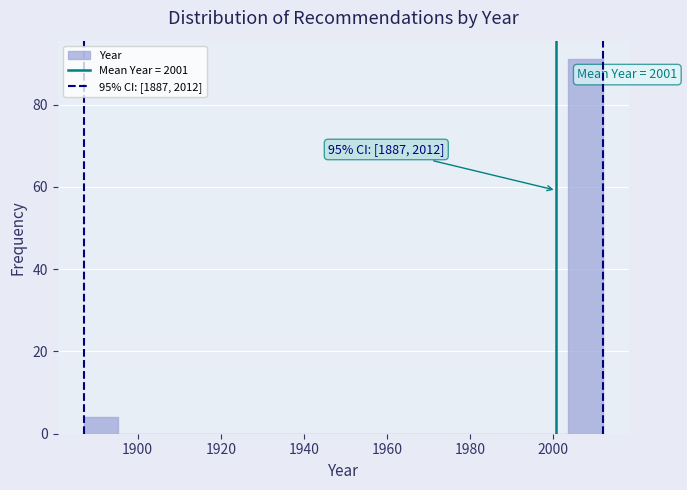

Over which range of the x-axis is the bar tallest?

2004 to 2012